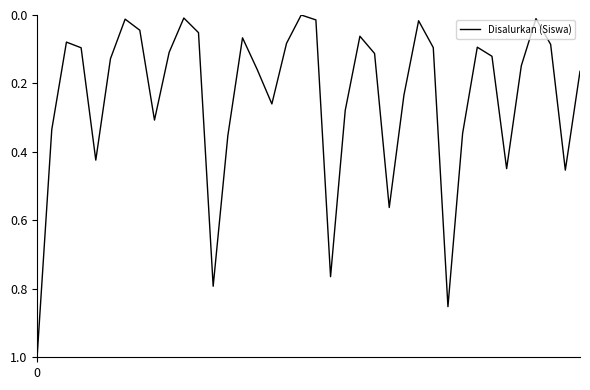

What is the greatest value displayed?

1.0